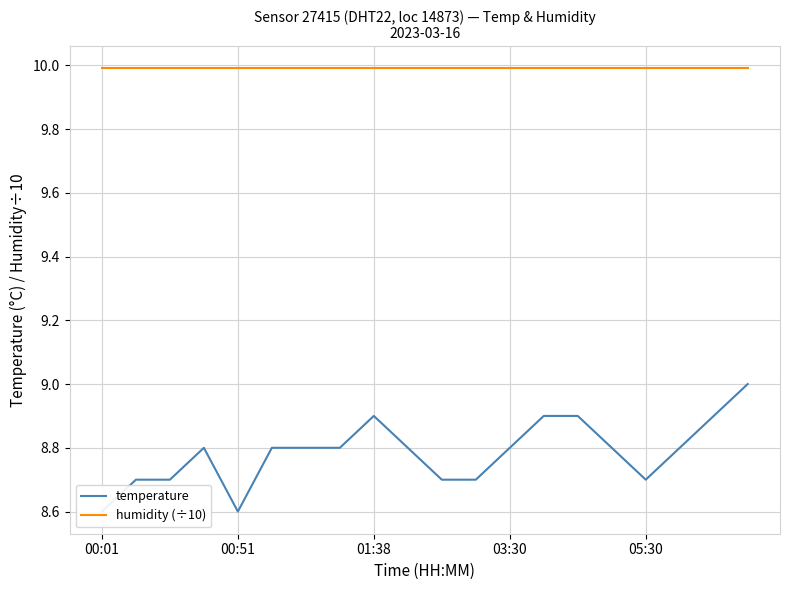

What is the average value of the temperature series?

8.8